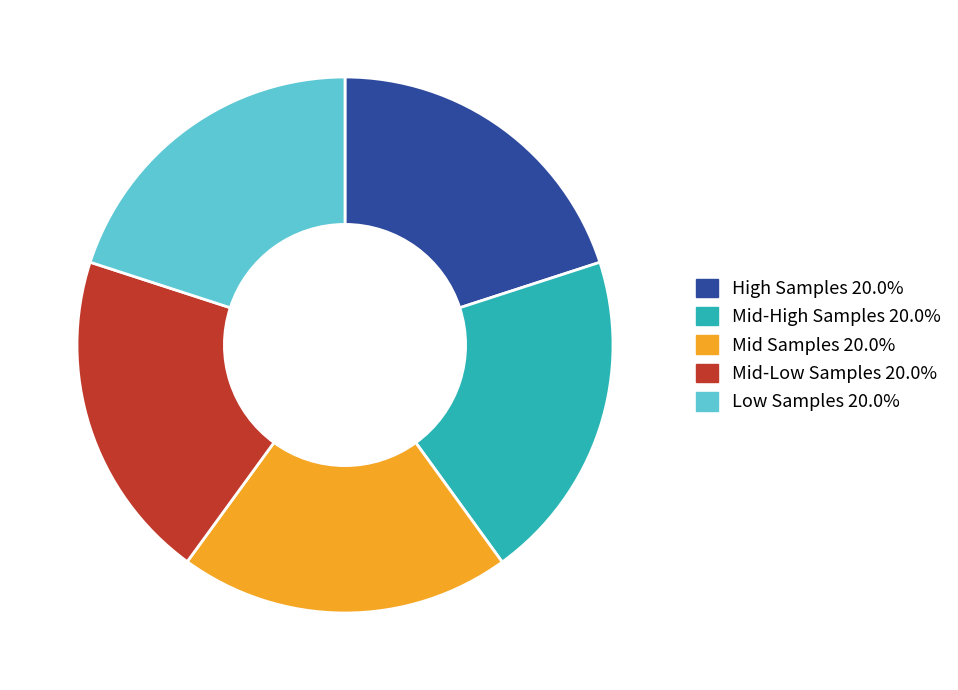

Is there any slice that represents more than half of the pie?

No